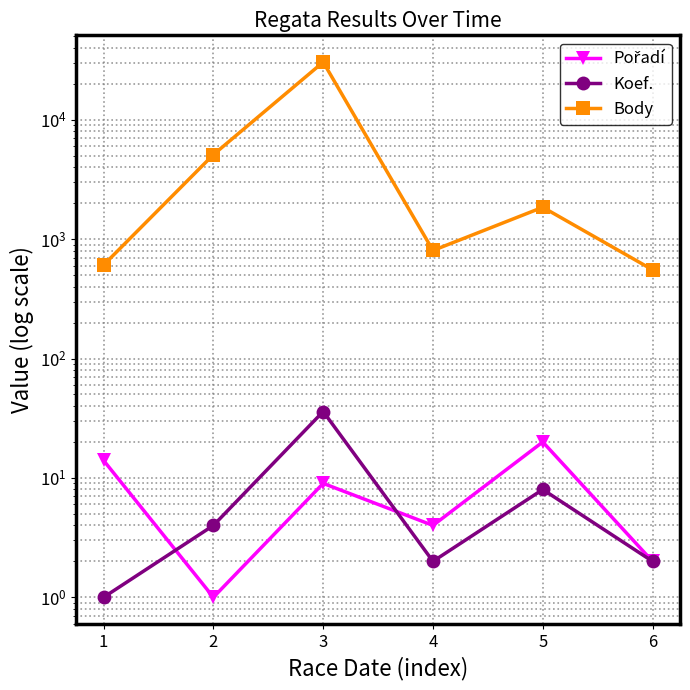

At which category does Pořadí reach its first local peak?

3